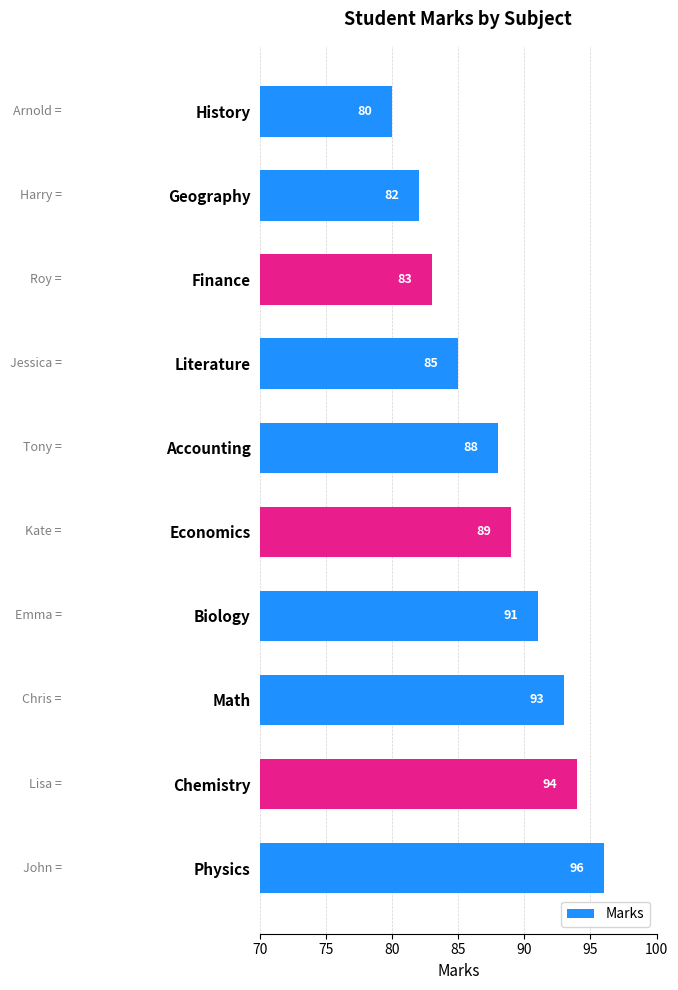

At which category does the chart reach its minimum across all series?

History